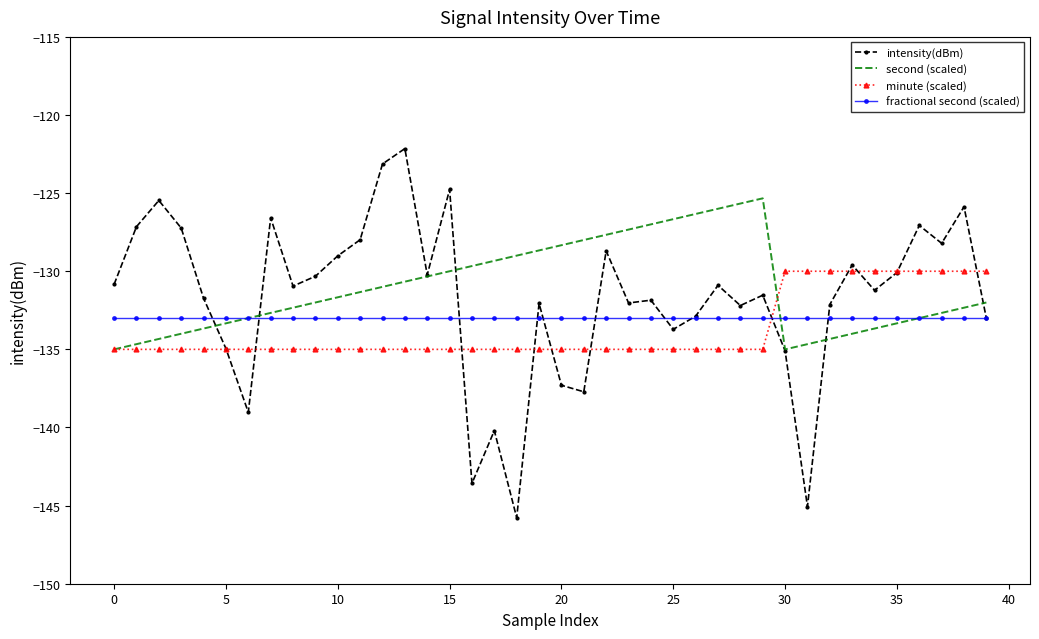

Which series has the largest total across all categories?

second (scaled)